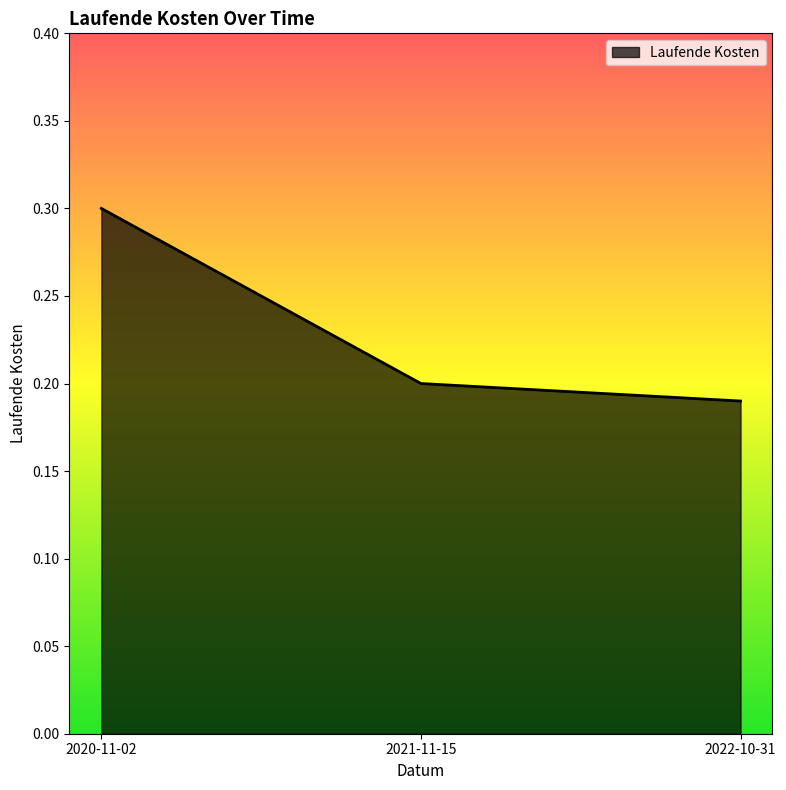

Which has a higher value, 2021-11-15 or 2022-10-31?

2021-11-15